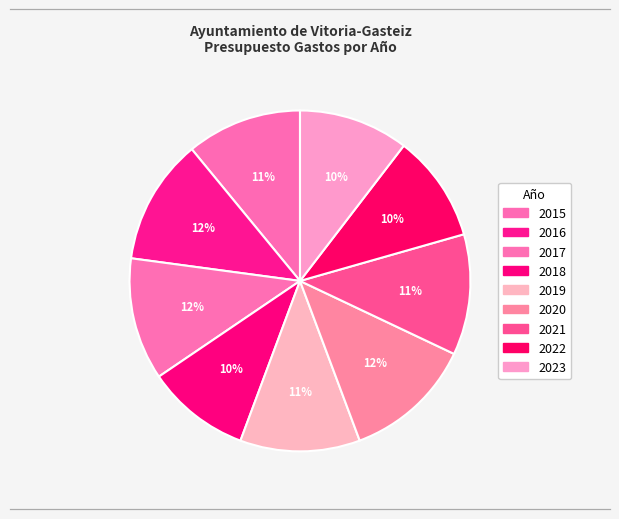

What is the change in value from 2017 to 2022?

-66352.7